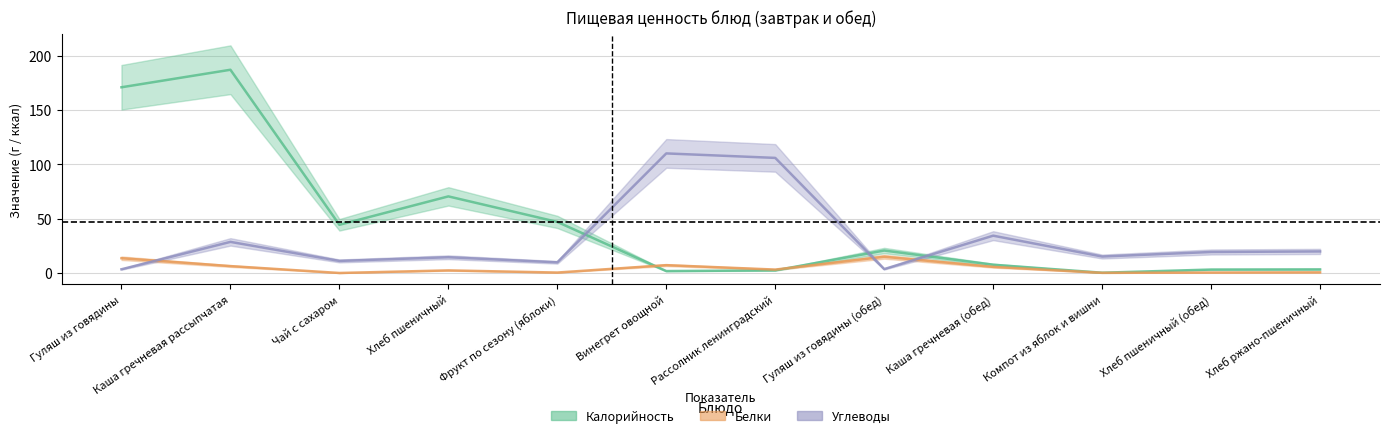

What is the minimum value for Калорийность?

0.2